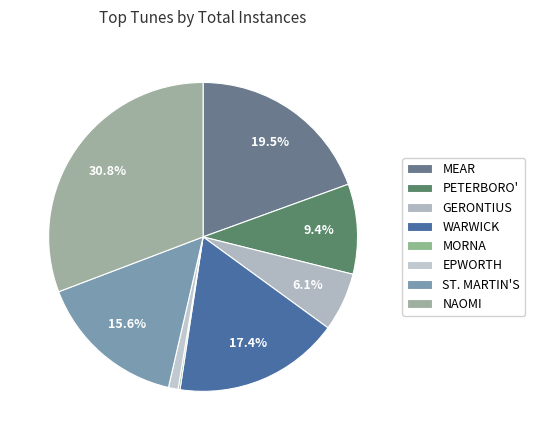

Rank the categories by value from lowest to highest.

MORNA, EPWORTH, GERONTIUS, PETERBORO', ST. MARTIN'S, WARWICK, MEAR, NAOMI